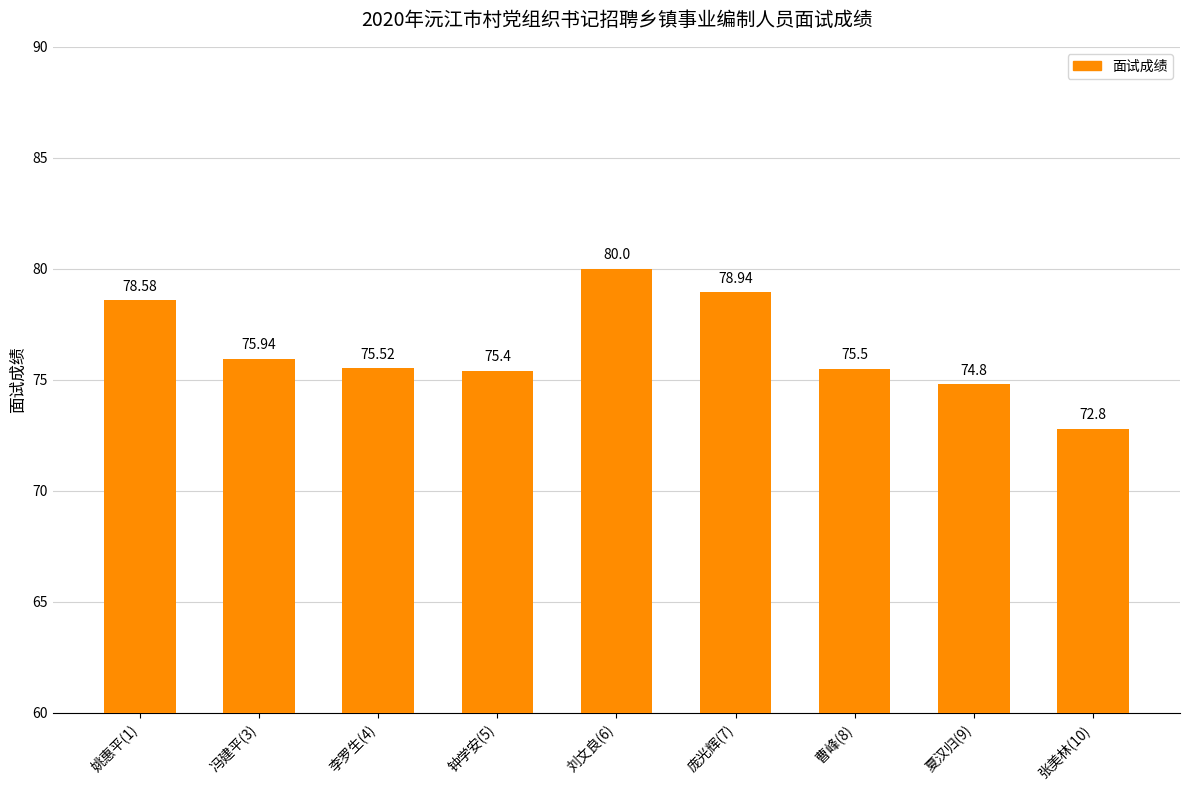

Reading left to right, extract all data points from this chart.

姚惠平(1)=78.6	冯建平(3)=75.9	李罗生(4)=75.5	钟学安(5)=75.4	刘文良(6)=80.0	庞光辉(7)=78.9	曹峰(8)=75.5	夏汉归(9)=74.8	张美林(10)=72.8